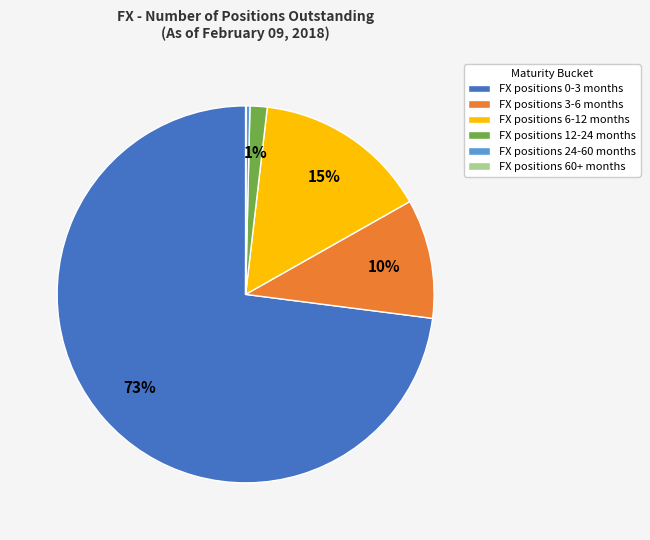

Which slice represents more than half of the pie?

FX positions 0-3 months